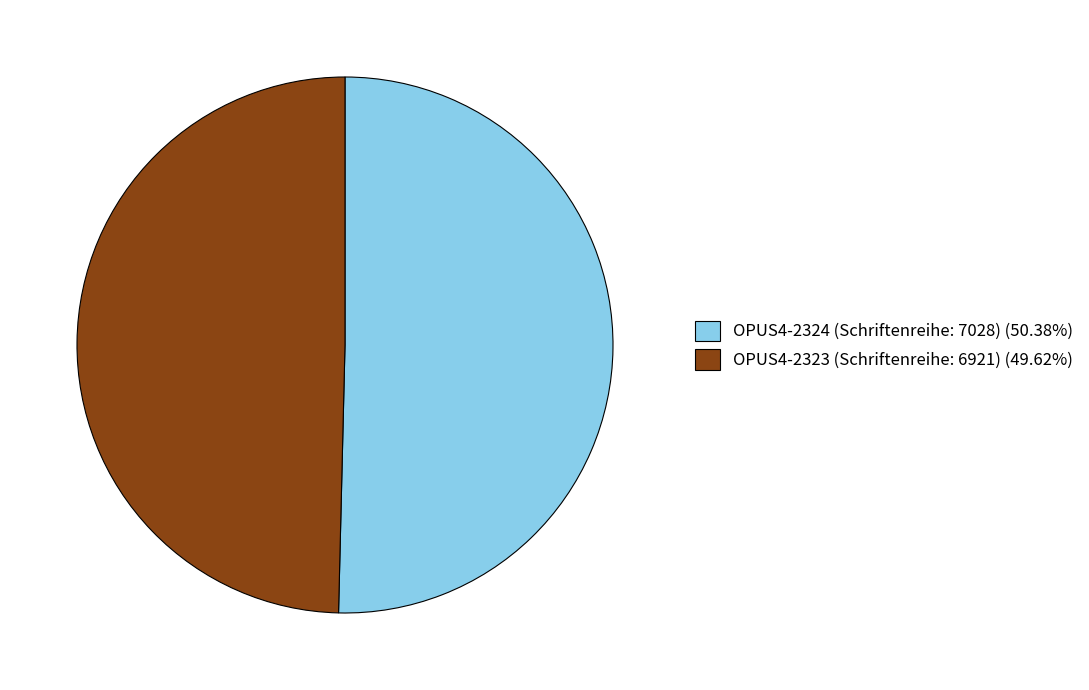

Does any single category account for the majority?

Yes